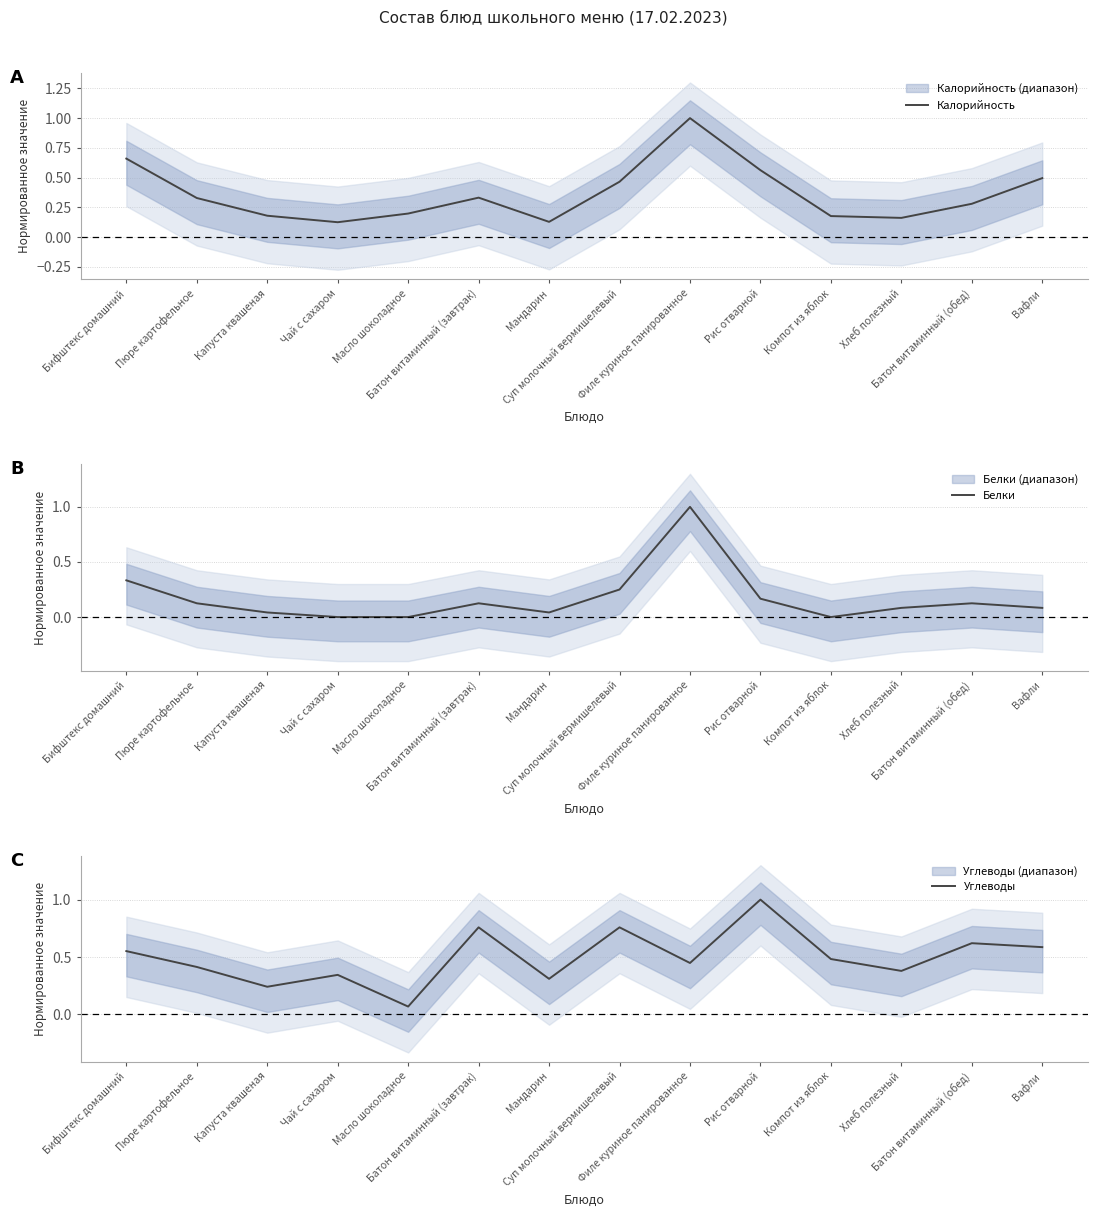

At Батон витаминный (обед), list the series in order from smallest to largest.

Белки, Калорийность, Углеводы